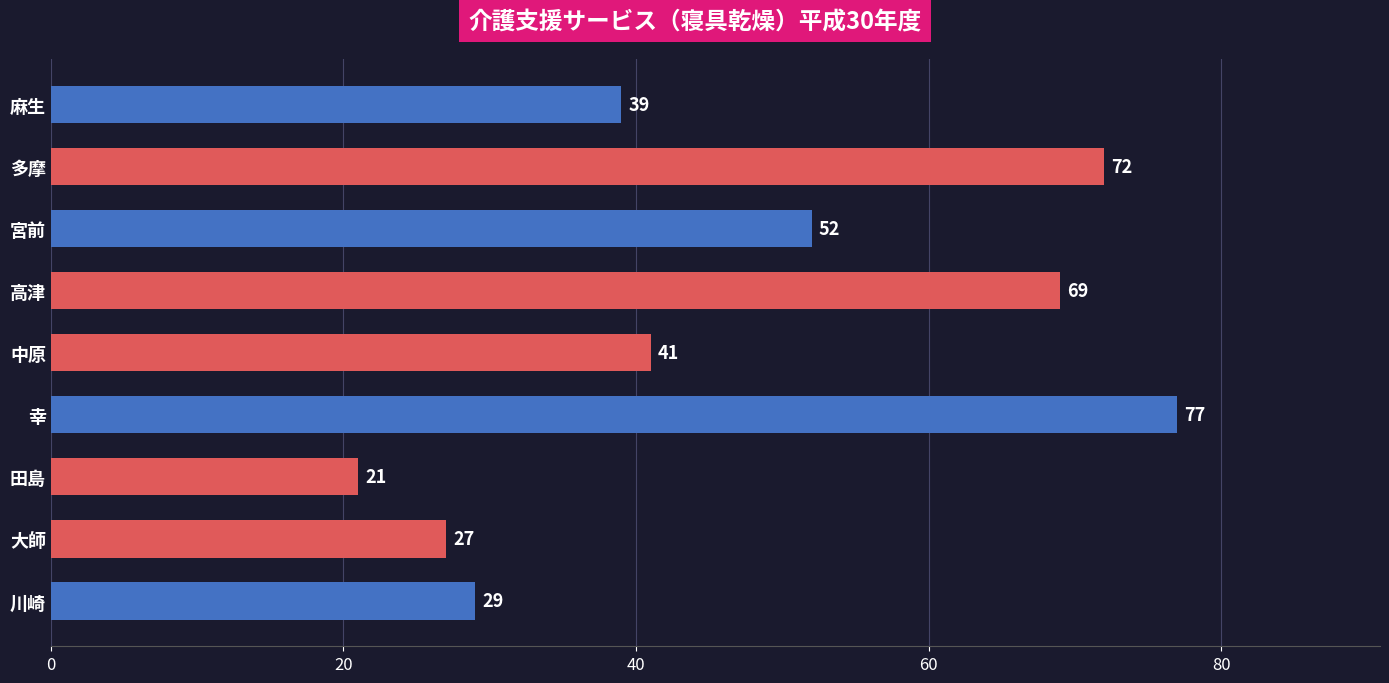

Reading bottom to top, list all the values displayed in this chart.

川崎=29	大師=27	田島=21	幸=77	中原=41	高津=69	宮前=52	多摩=72	麻生=39